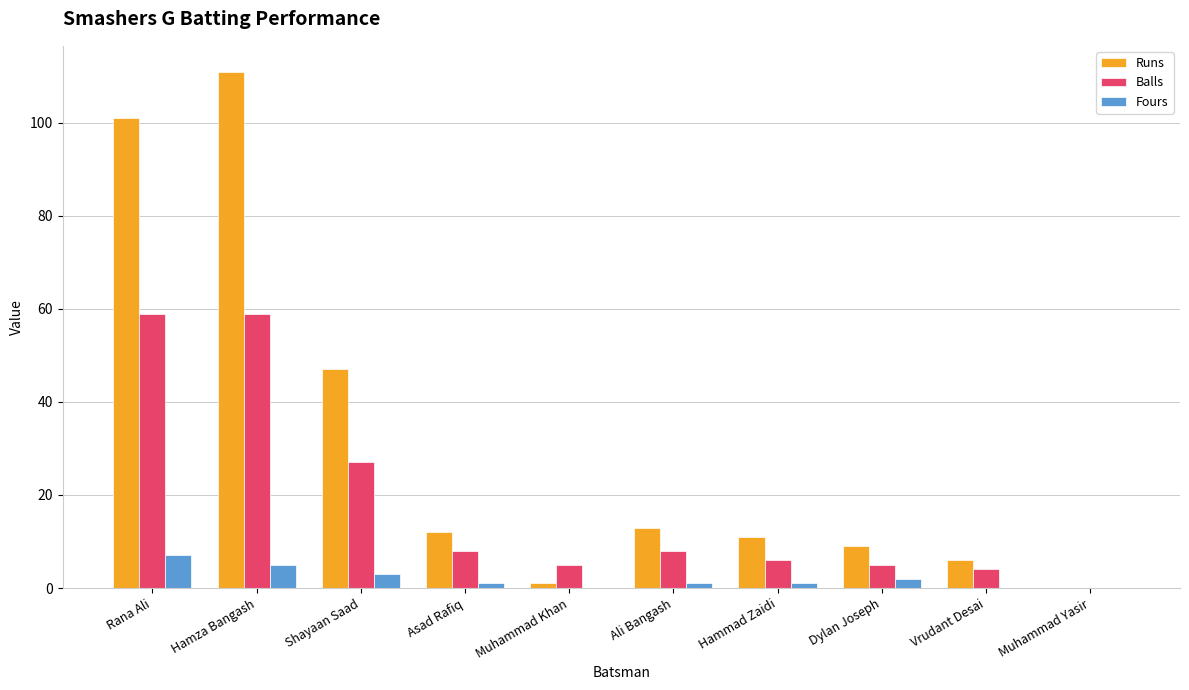

What is the total value across all series at Rana Ali?

167